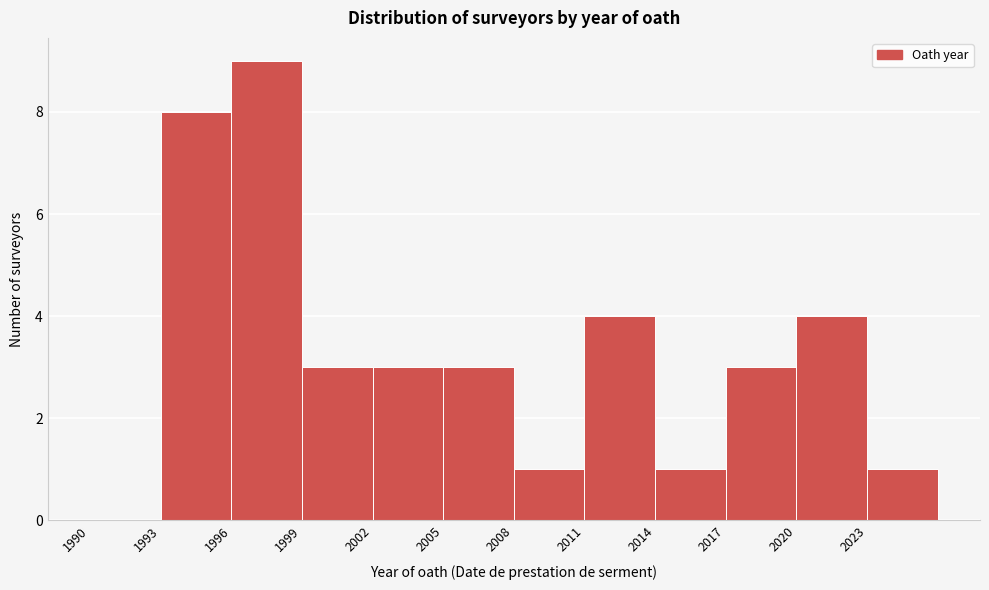

Reading left to right, transcribe this chart: for each bar, give the range it covers on the x-axis and its height. The values are not printed on the chart, so give them approximately, as read against the axis.

1990 to 1993: 0
1993 to 1996: 8
1996 to 1999: 9
1999 to 2002: 3
2002 to 2005: 3
2005 to 2008: 3
2008 to 2011: 1
2011 to 2014: 4
2014 to 2017: 1
2017 to 2020: 3
2020 to 2023: 4
2023 to 2026: 1